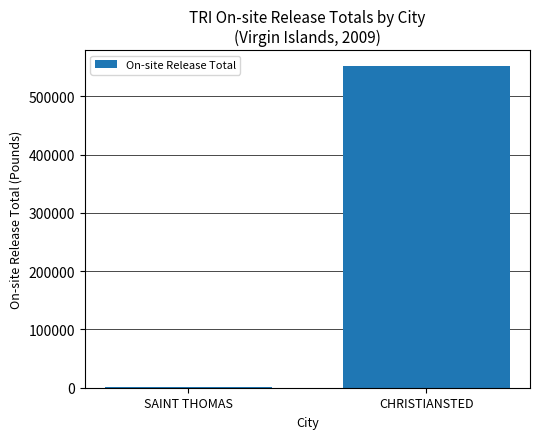

What is the sum of all values?

552042.3